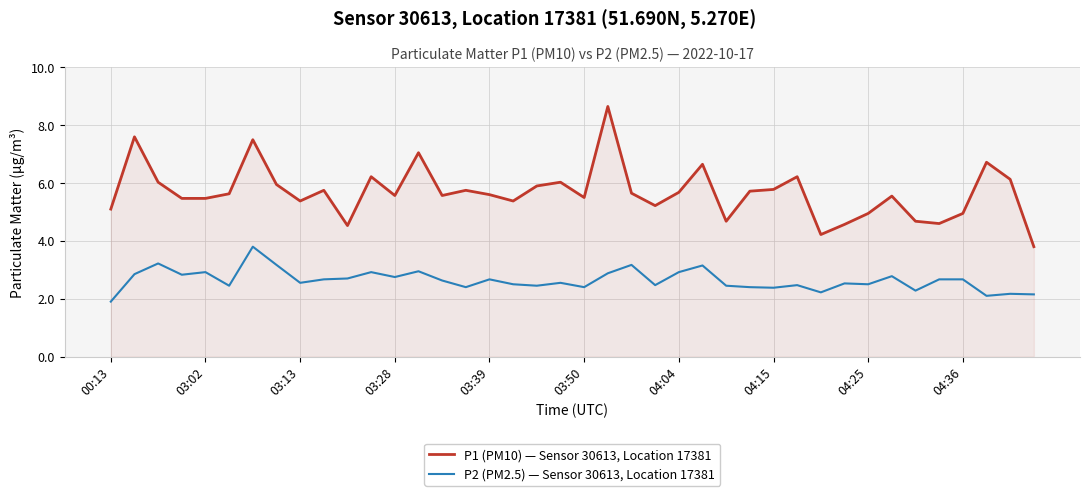

List the series in order of their peak value, highest first.

P1 (PM10) — Sensor 30613, Location 17381, P2 (PM2.5) — Sensor 30613, Location 17381